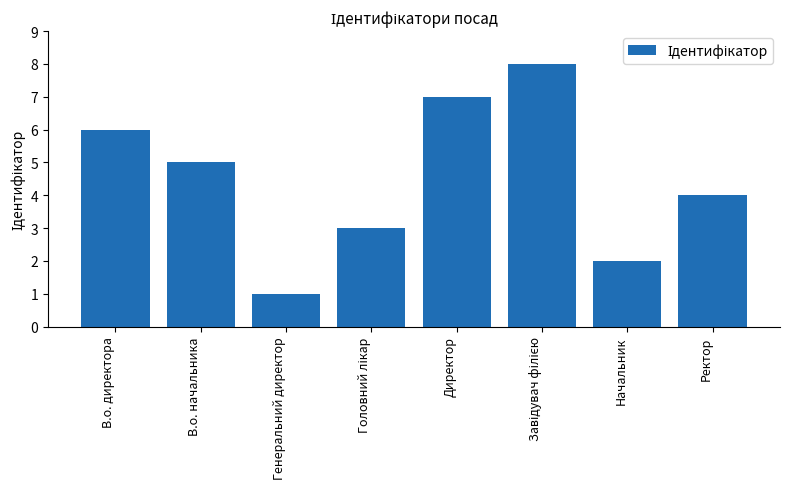

True or false: the data shows 1 at Генеральний директор.

True